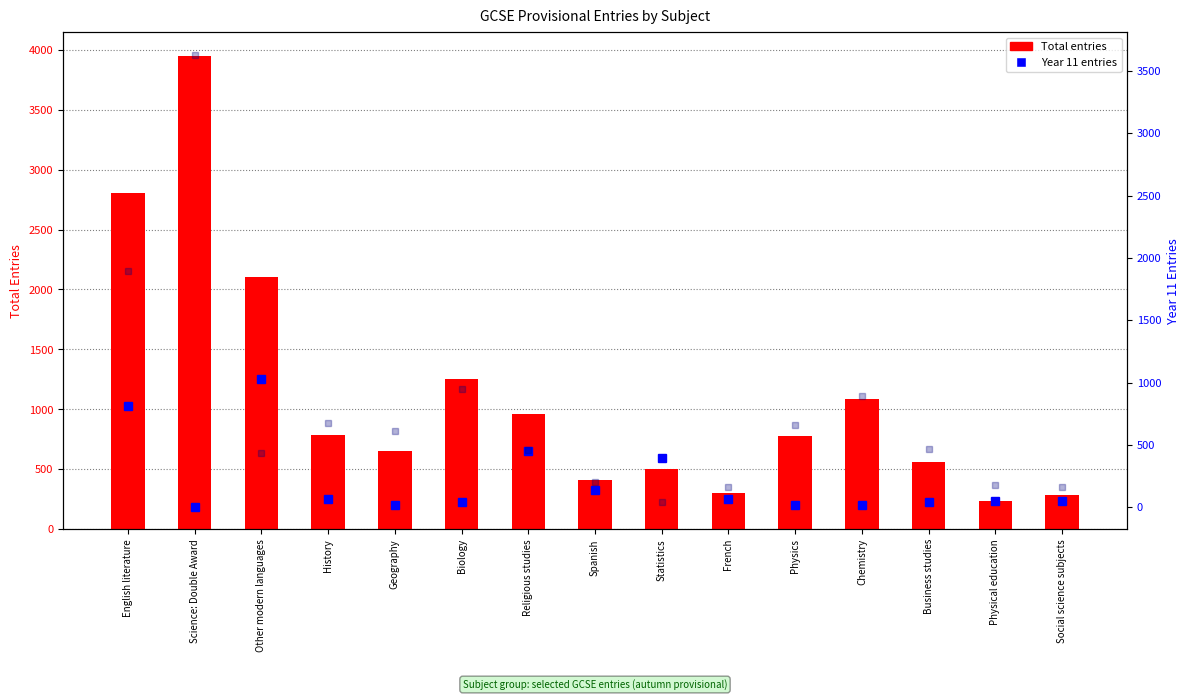

Rank the series by their maximum value, from lowest to highest.

Year 11 entries, Year 12 entries, Total entries